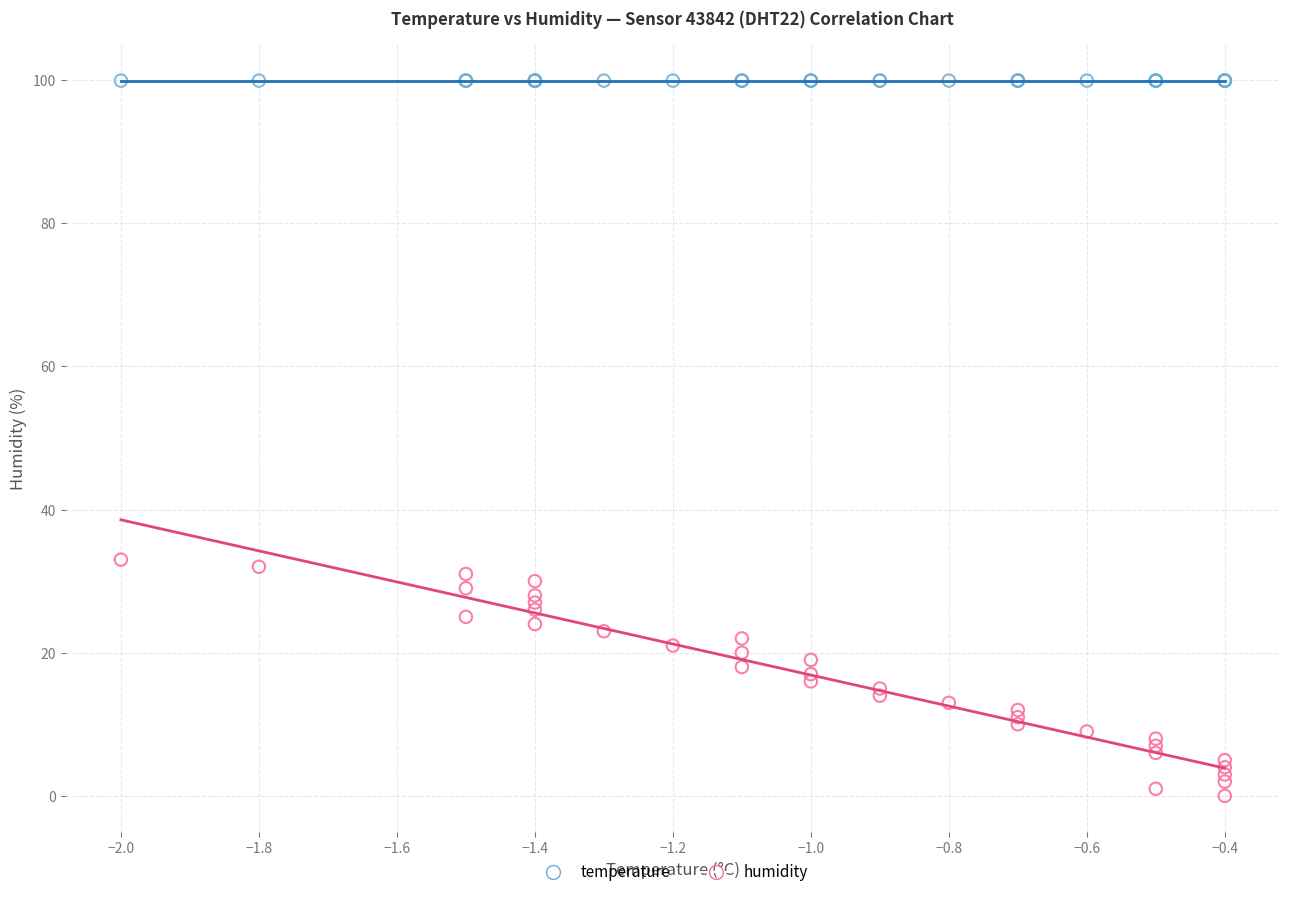

Which series reaches the minimum Y coordinate?

humidity